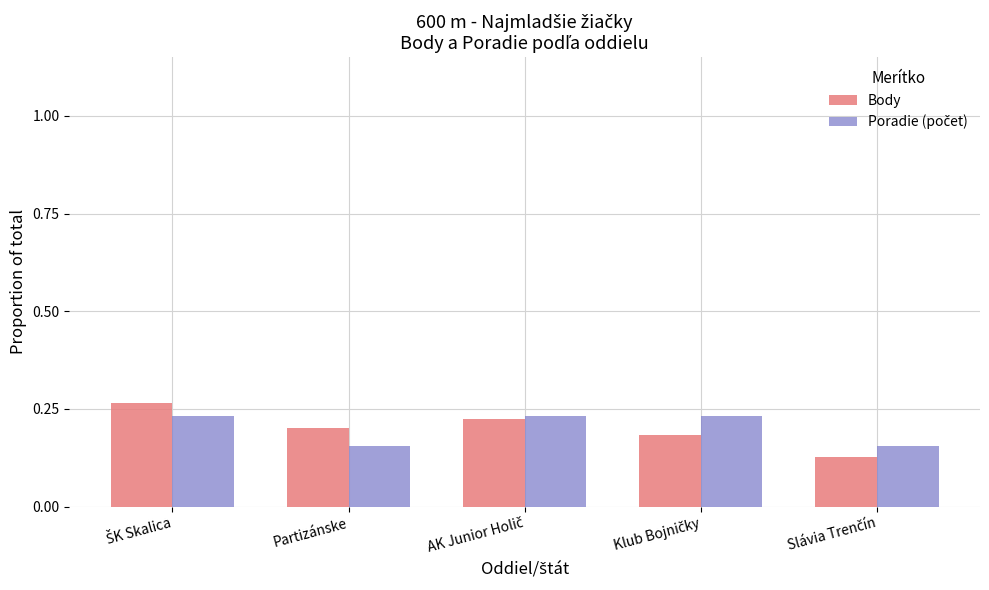

Which series has the largest range (max minus min)?

Body